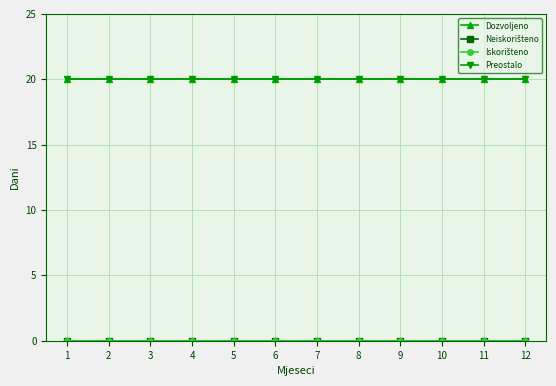

Which label corresponds to the largest value in the chart?

1